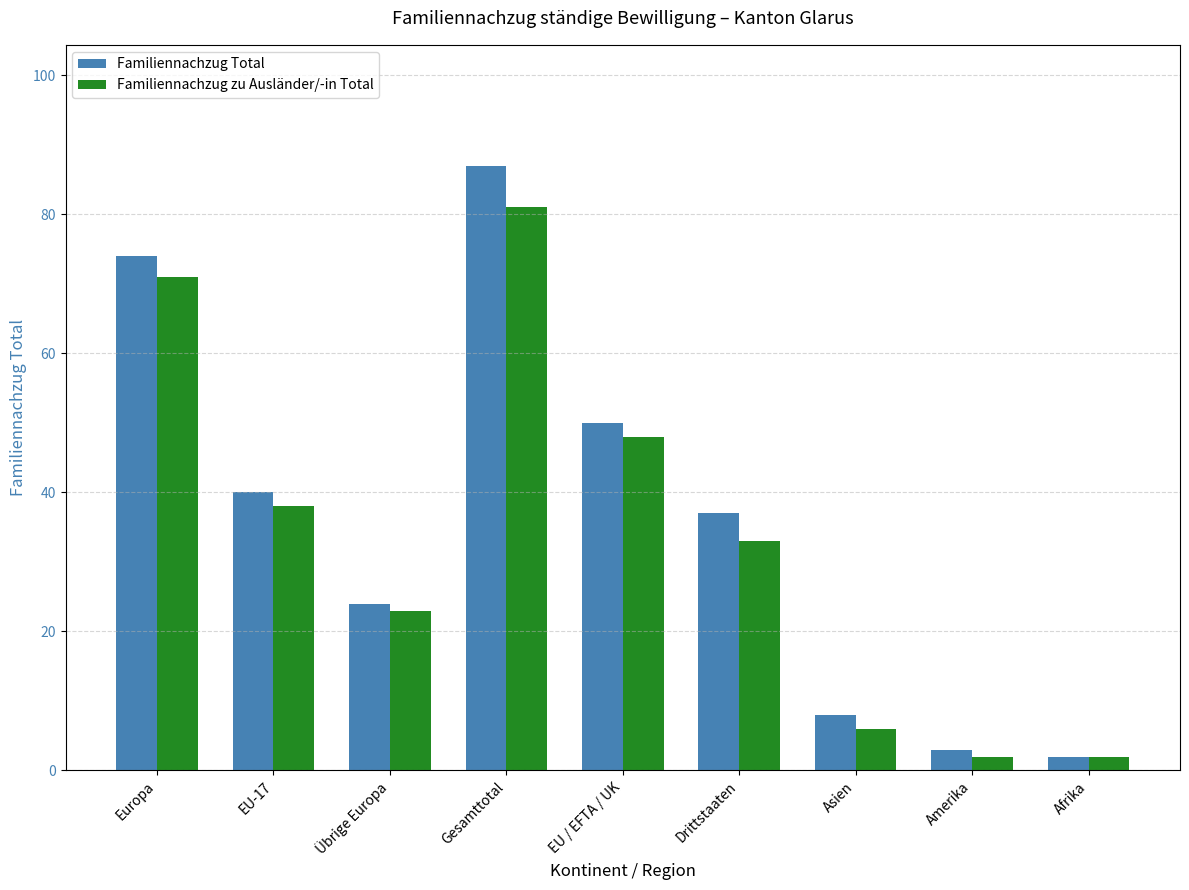

What is the difference between the second highest and minimum values in the Familiennachzug Total series?

72